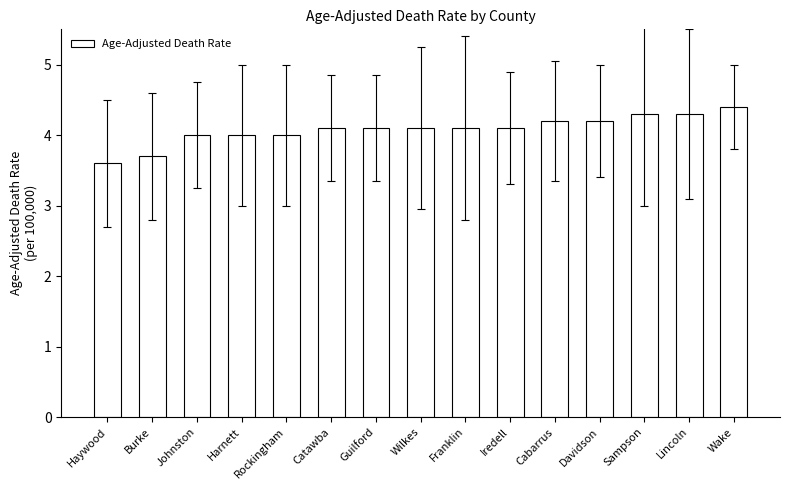

Does the chart contain any negative values?

No